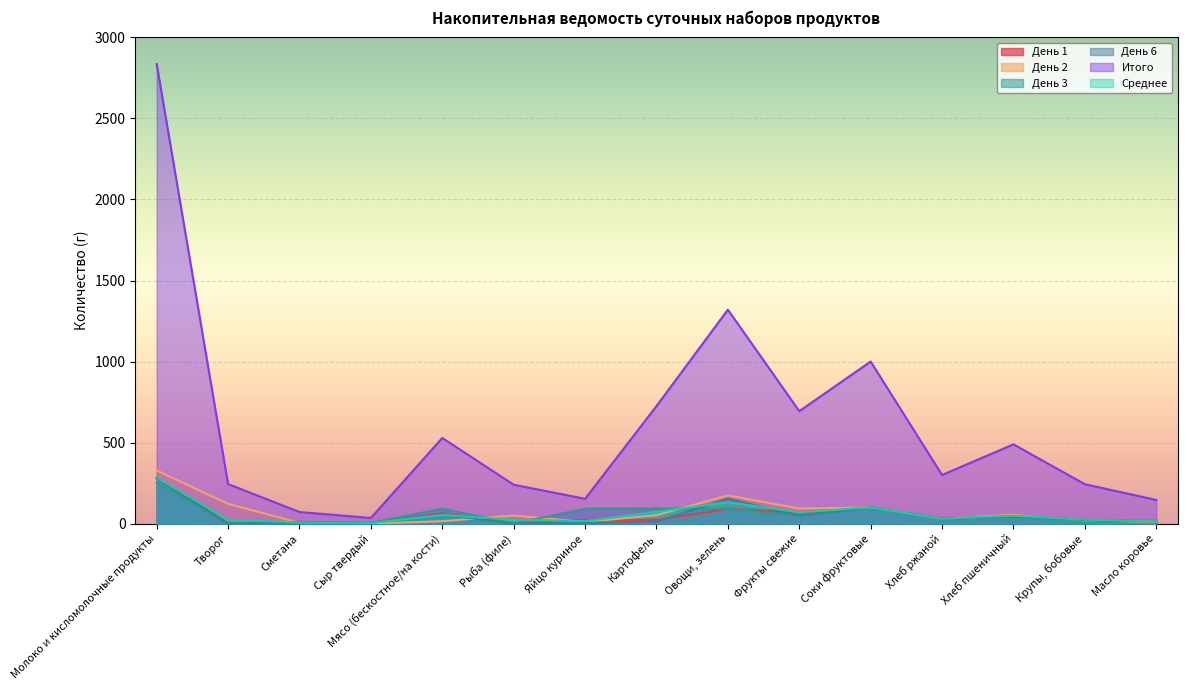

At which category is the sum across all series the highest?

Молоко и кисломолочные продукты